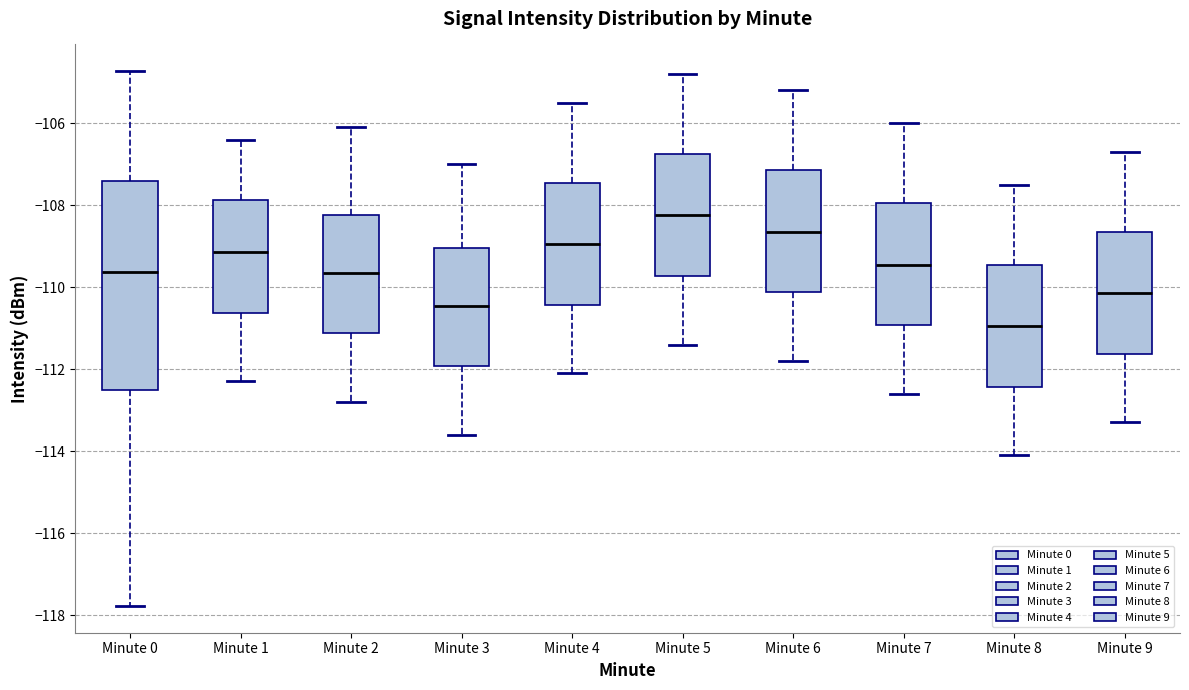

Reading left to right, transcribe this box plot: for each box, give where its median line is, the range the box spans, and where its two whiskers end, as read against the y-axis. The values are not printed on the chart, so give them approximately, as read against the axis.

Minute 0: median -109.6, box -112.6 to -107.4, whiskers -117.8 to -104.8
Minute 1: median -109.2, box -110.6 to -107.8, whiskers -112.2 to -106.4
Minute 2: median -109.6, box -111.2 to -108.2, whiskers -112.8 to -106.0
Minute 3: median -110.4, box -112.0 to -109.0, whiskers -113.6 to -107.0
Minute 4: median -109.0, box -110.4 to -107.4, whiskers -112.0 to -105.4
Minute 5: median -108.2, box -109.8 to -106.8, whiskers -111.4 to -104.8
Minute 6: median -108.6, box -110.2 to -107.2, whiskers -111.8 to -105.2
Minute 7: median -109.4, box -111.0 to -108.0, whiskers -112.6 to -106.0
Minute 8: median -111.0, box -112.4 to -109.4, whiskers -114.0 to -107.4
Minute 9: median -110.2, box -111.6 to -108.6, whiskers -113.2 to -106.6